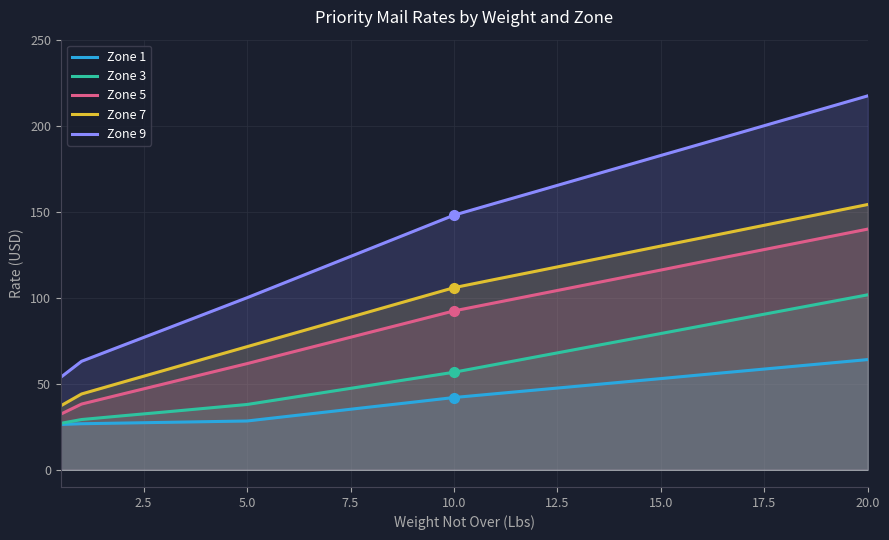

True or false: Zone 1 and Zone 7 intersect in this chart.

False